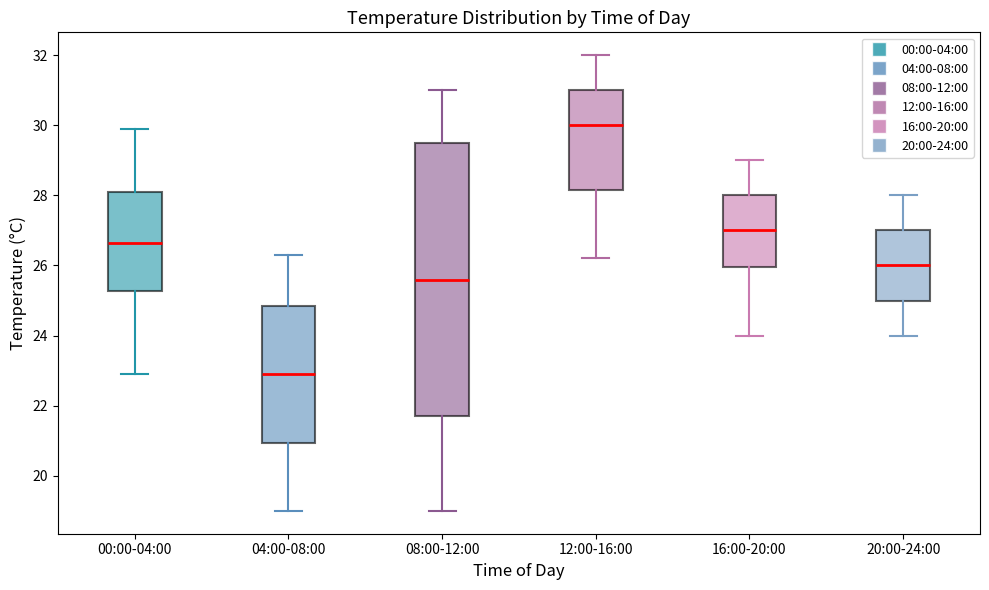

Reading left to right, read every box against the y-axis: the position of its median line, the range the box covers, and the ends of its whiskers. The values are not printed on the chart, so give them approximately, as read against the axis.

00:00-04:00: median 26.6, box 25.2 to 28.0, whiskers 23.0 to 30.0
04:00-08:00: median 23.0, box 21.0 to 24.8, whiskers 19.0 to 26.4
08:00-12:00: median 25.6, box 21.8 to 29.6, whiskers 19.0 to 31.0
12:00-16:00: median 30.0, box 28.2 to 31.0, whiskers 26.2 to 32.0
16:00-20:00: median 27.0, box 26.0 to 28.0, whiskers 24.0 to 29.0
20:00-24:00: median 26.0, box 25.0 to 27.0, whiskers 24.0 to 28.0